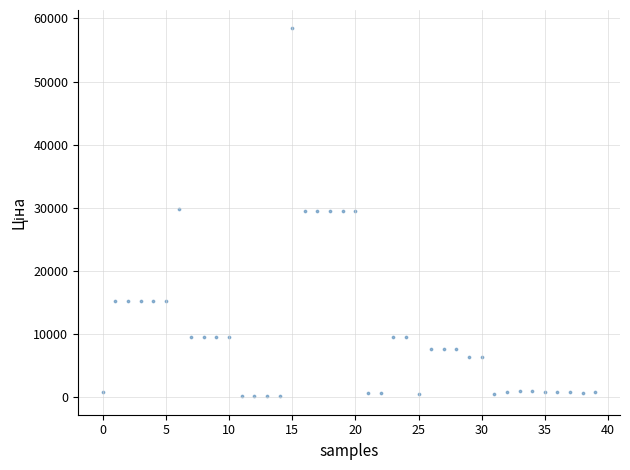

What is the range of Y values (max minus min)?

58369.5